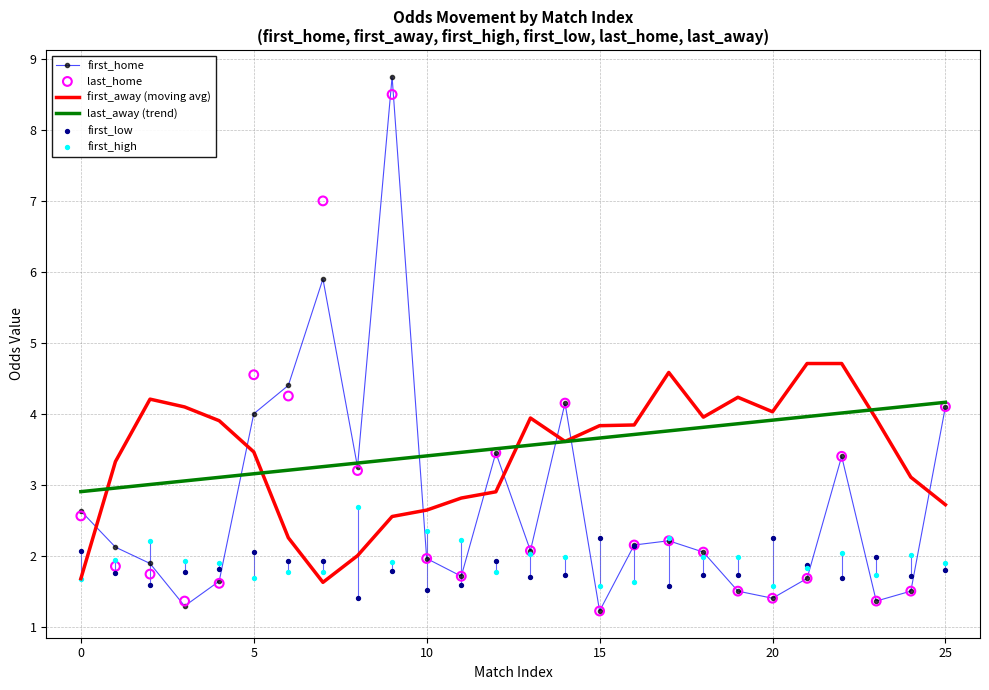

Which series has the largest total across all categories?

last_away (trend)